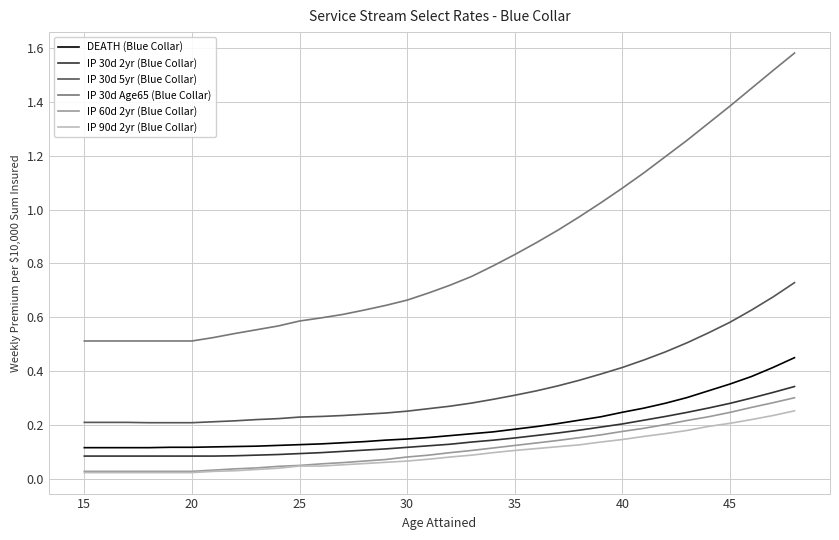

Which series has the largest range (max minus min)?

IP 30d Age65 (Blue Collar)